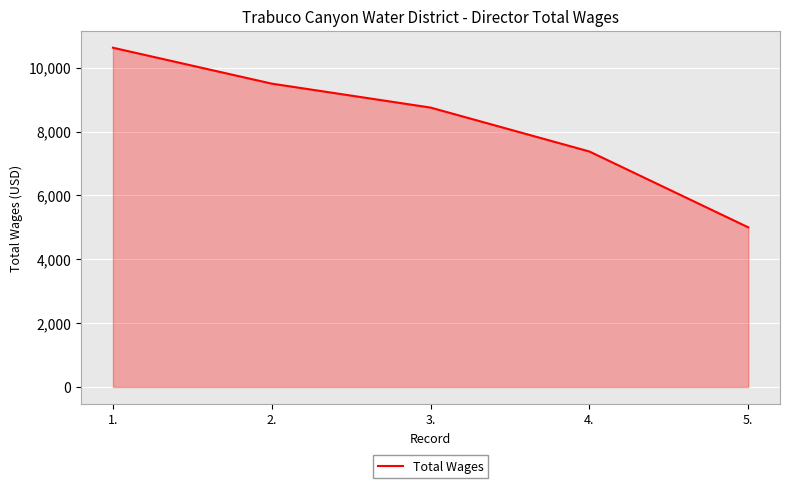

What is the sum of all values?

41250